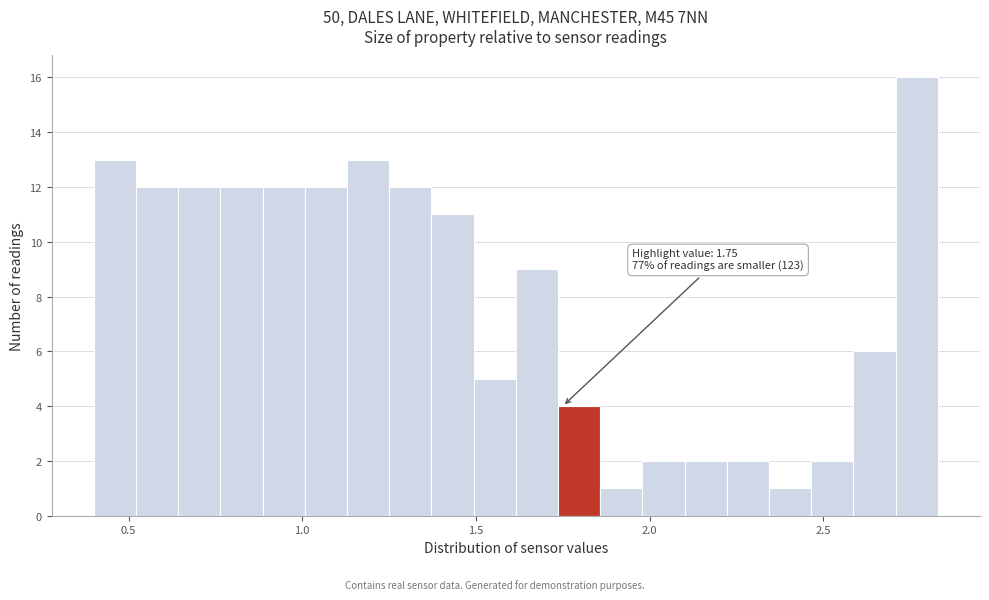

Around what value on the x-axis is the tallest bar? Give the approximate position of its centre, as read against the axis.

2.75